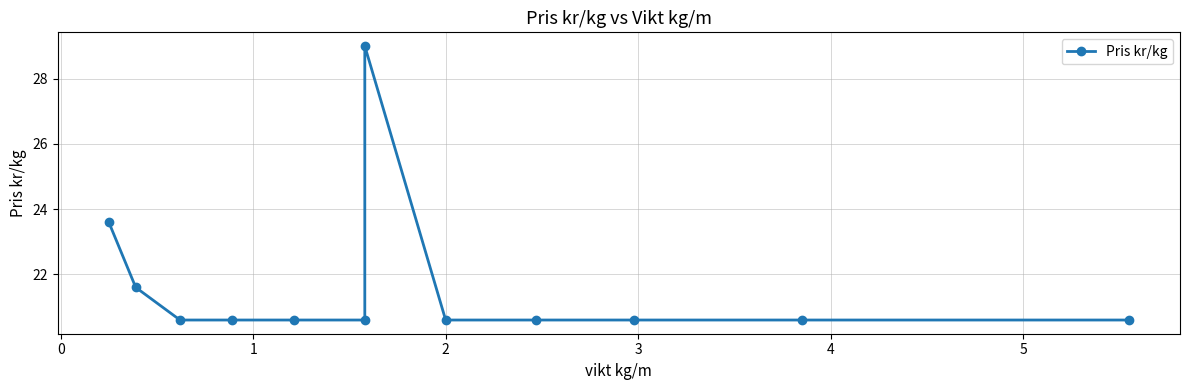

Which label corresponds to the smallest value in the chart?

1